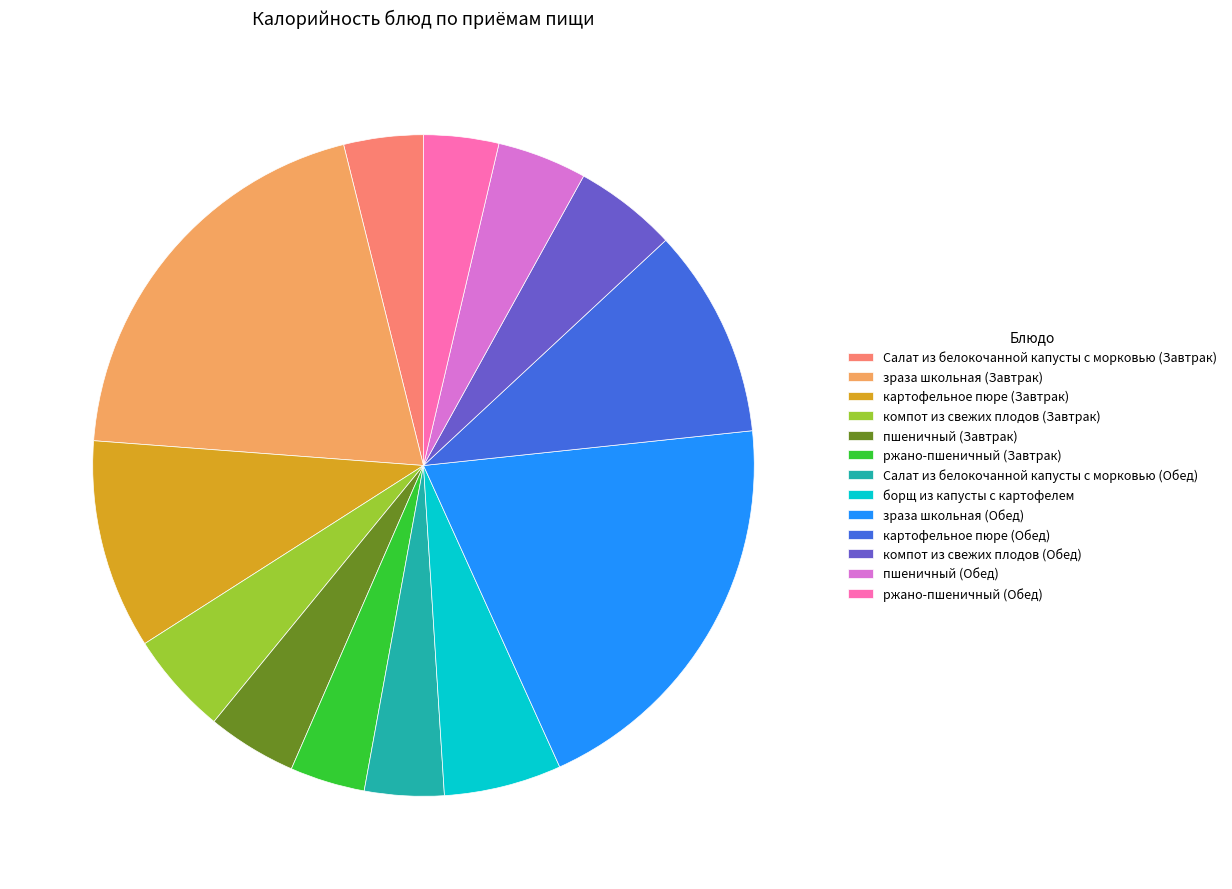

Is there any slice that represents more than half of the pie?

No